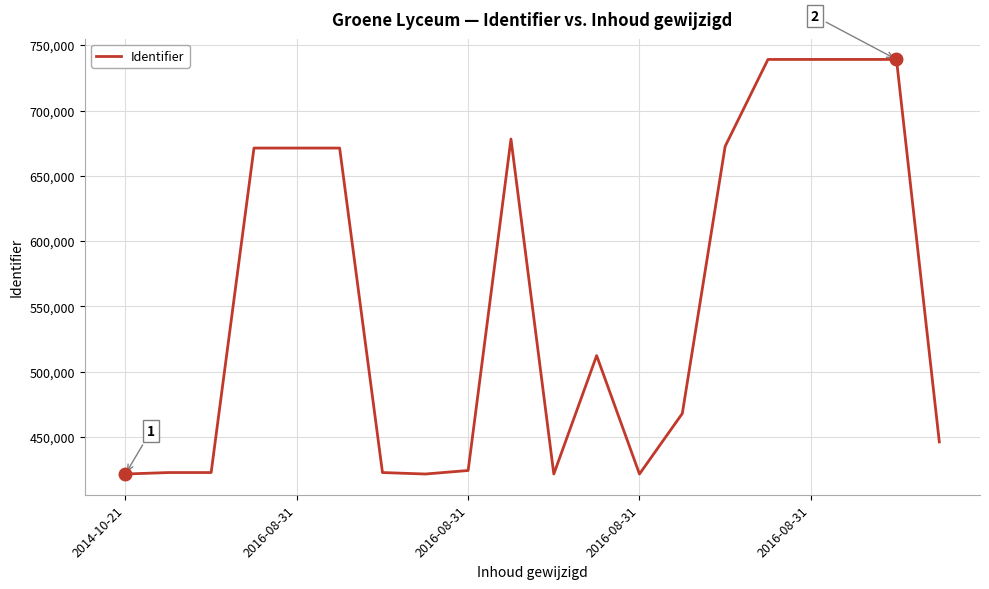

How many lines are shown in the chart?

1